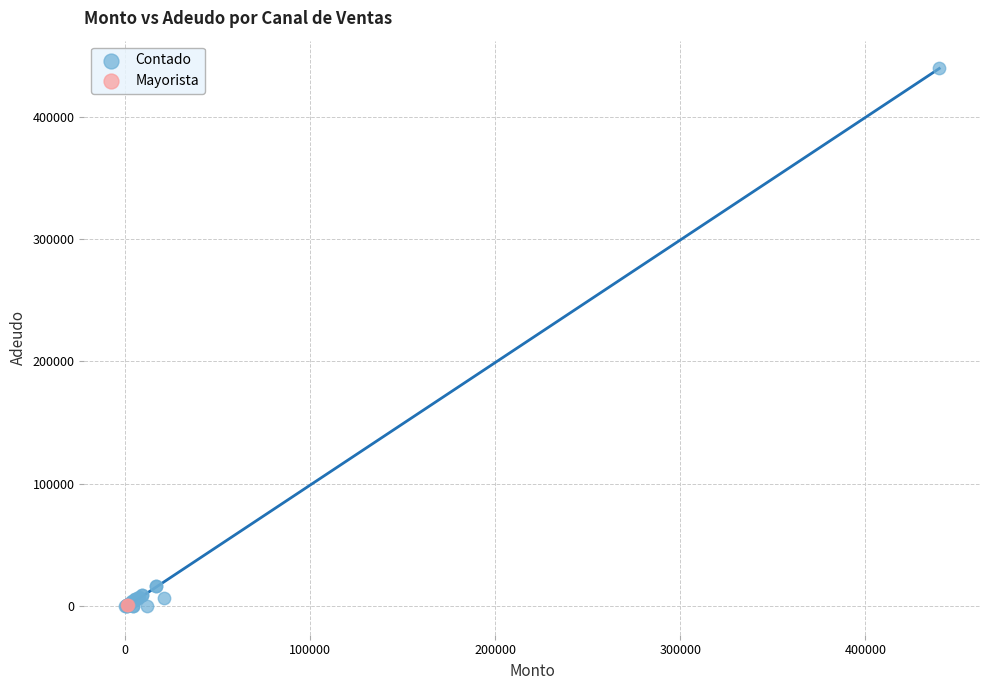

What are all the series names shown in the legend?

Contado, Mayorista